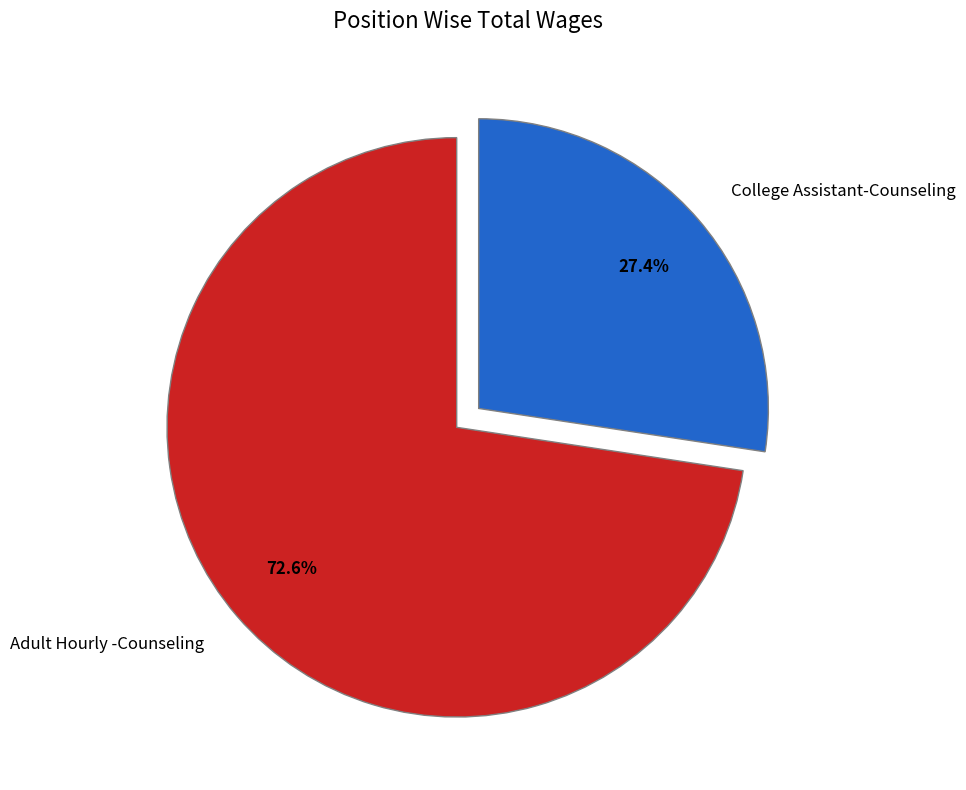

What is the largest slice in the pie chart?

Adult Hourly -Counseling